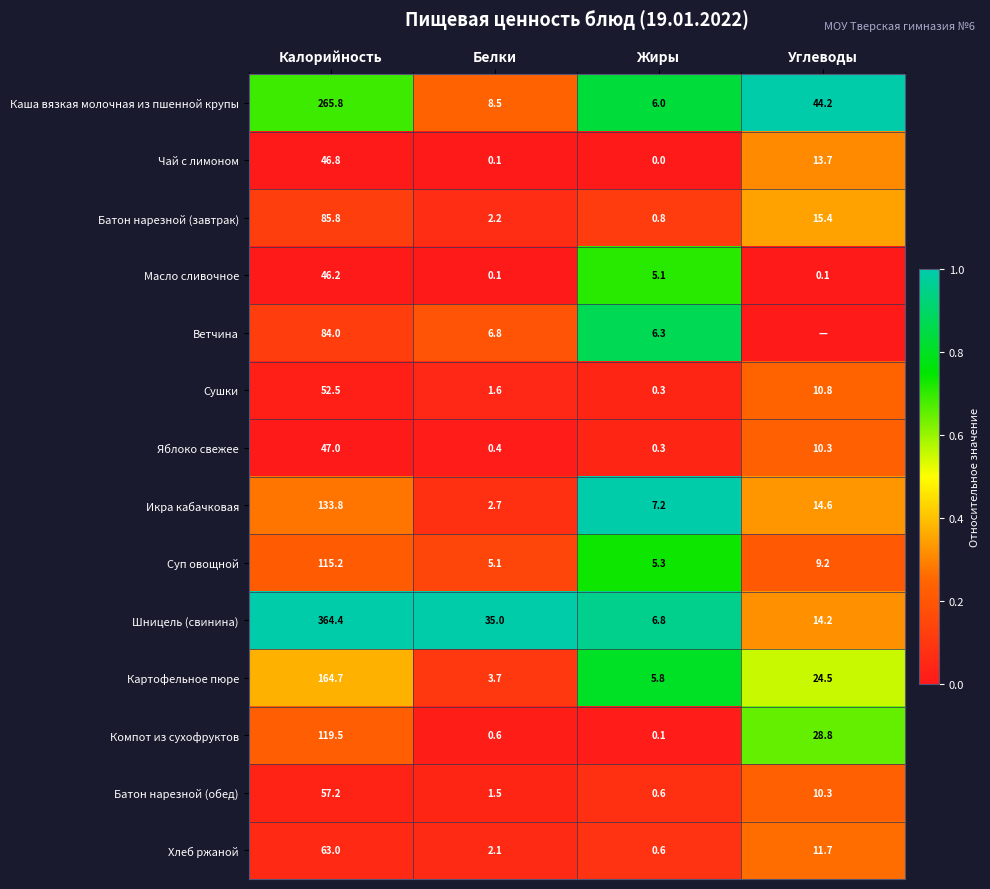

List the labels in order of Хлеб ржаной value, smallest first.

Жиры, Белки, Углеводы, Калорийность